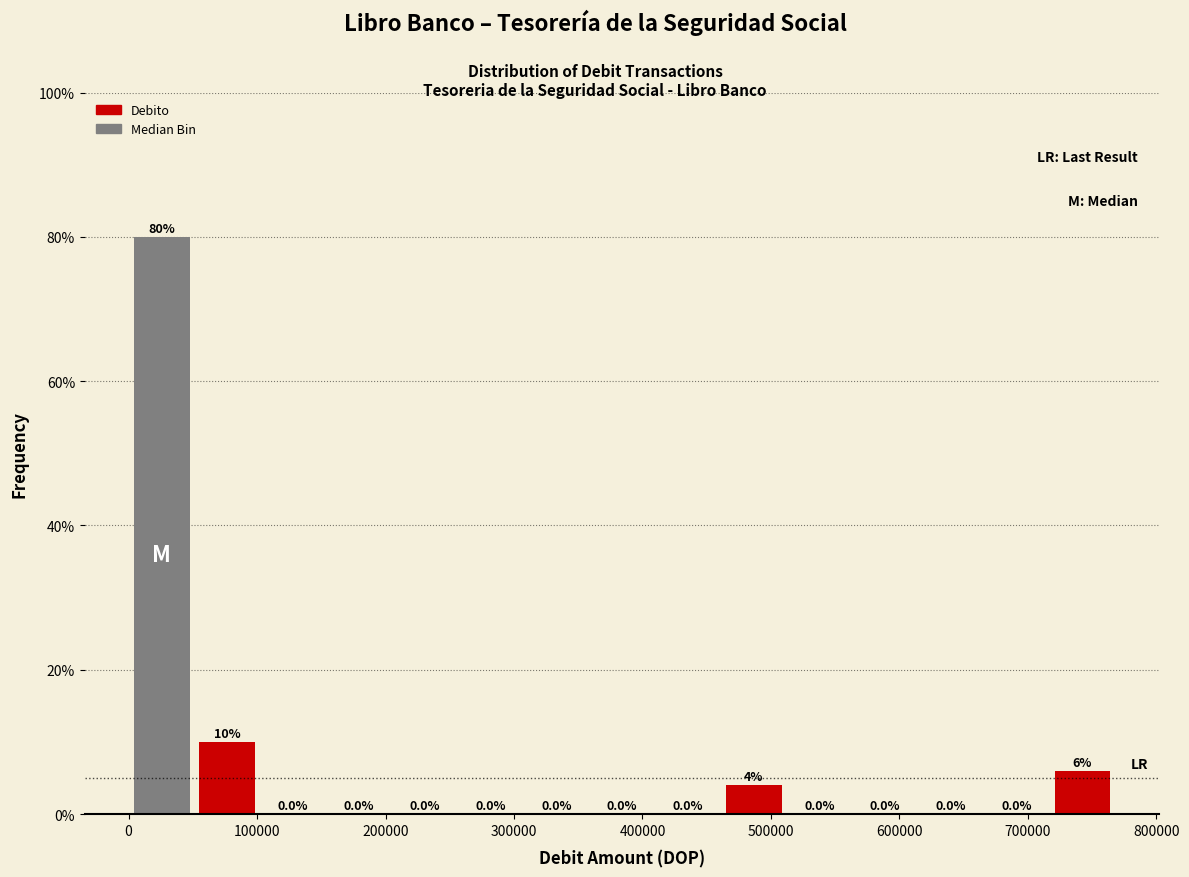

Which range on the x-axis has the tallest bar?

0 to 50000